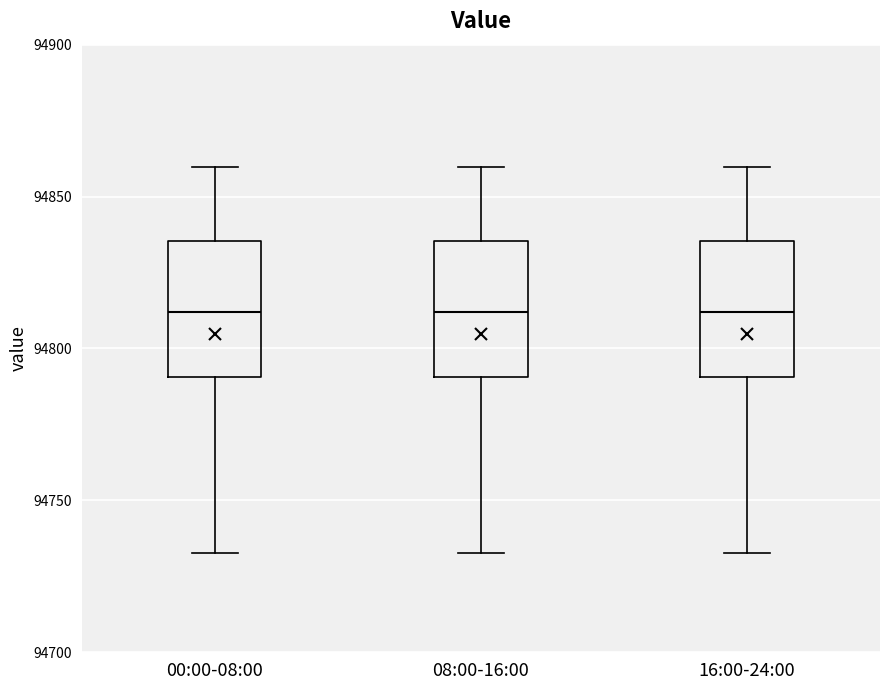

Where is the lower edge of the box for 08:00-16:00 on the y-axis? The values are not printed on the chart, so give them approximately, as read against the axis.

94790